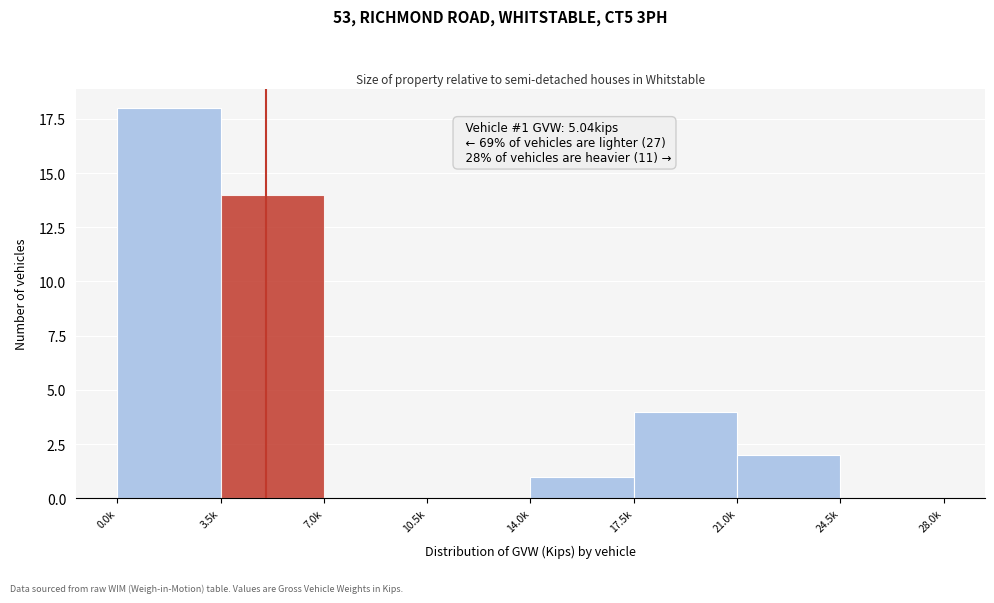

Reading left to right, transcribe all the data shown in this chart.

0.0k=18	3.5k=14	7.0k=0	10.5k=0	14.0k=1	17.5k=4	21.0k=2	24.5k=0